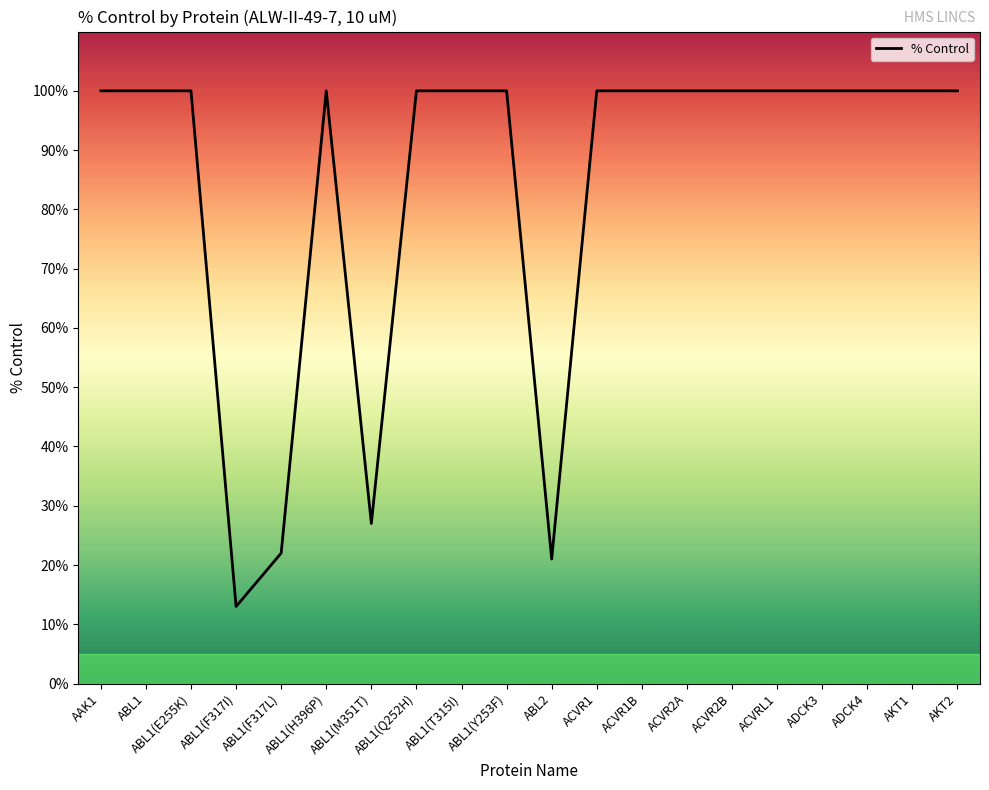

What is the difference between the second highest and minimum values?

87